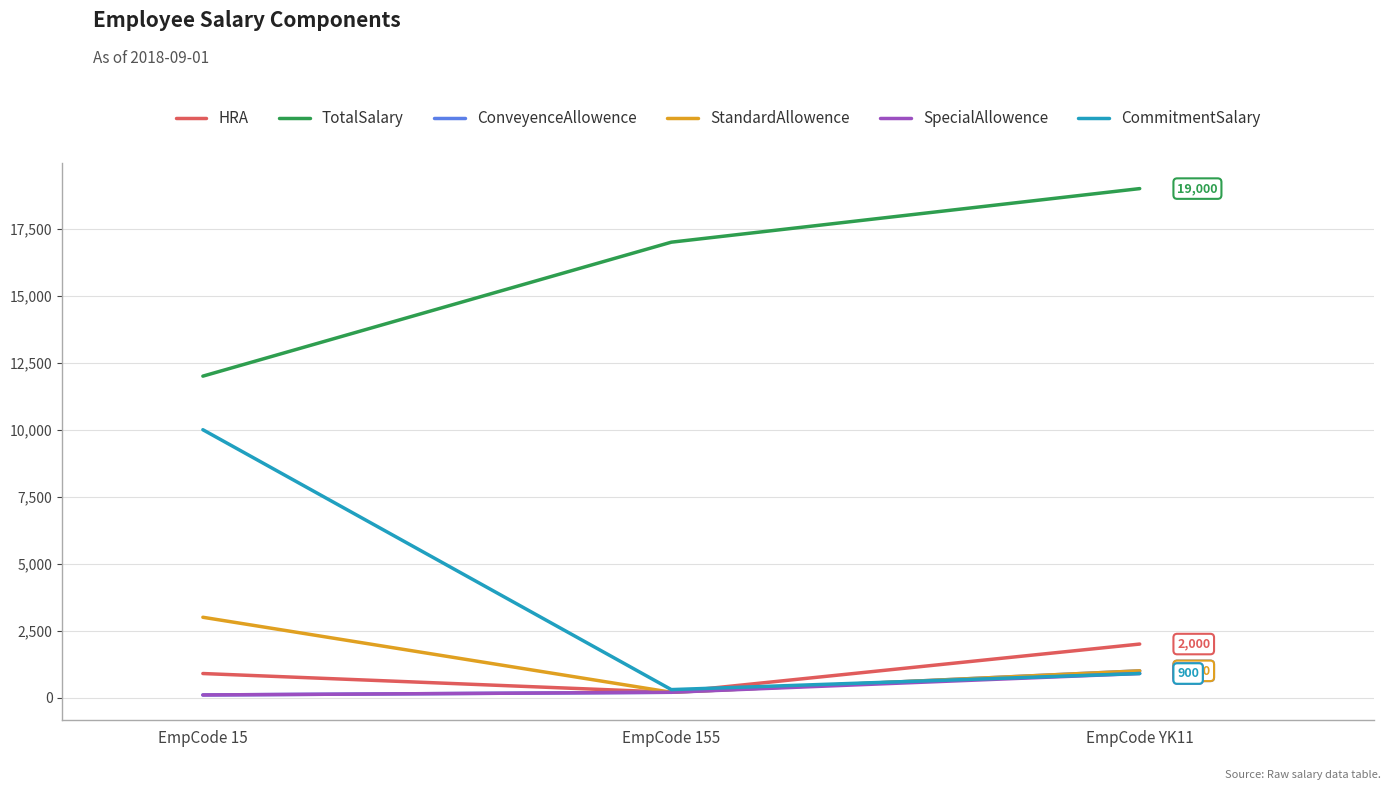

Reading left to right, list all the values displayed in this chart.

HRA: EmpCode 15=900	EmpCode 155=200	EmpCode YK11=2000
TotalSalary: EmpCode 15=12000	EmpCode 155=17000	EmpCode YK11=19000
ConveyenceAllowence: EmpCode 15=100	EmpCode 155=200	EmpCode YK11=1000
StandardAllowence: EmpCode 15=3000	EmpCode 155=200	EmpCode YK11=1000
SpecialAllowence: EmpCode 15=100	EmpCode 155=200	EmpCode YK11=900
CommitmentSalary: EmpCode 15=10000	EmpCode 155=300	EmpCode YK11=900